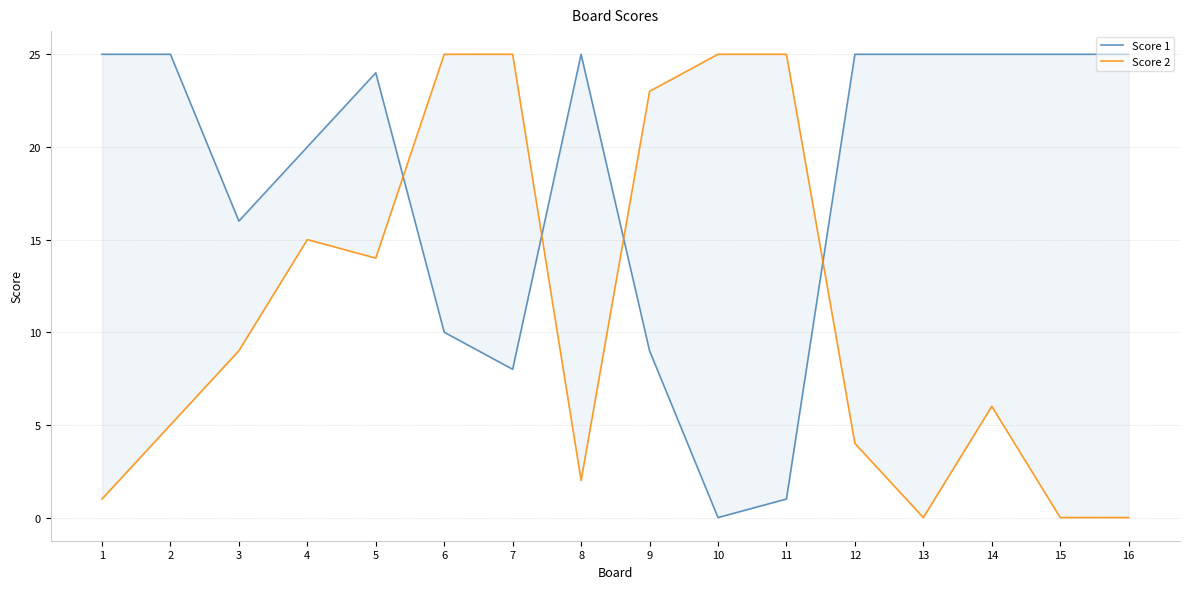

Which series ends up on top after the final intersection of Score 1 and Score 2?

Score 1